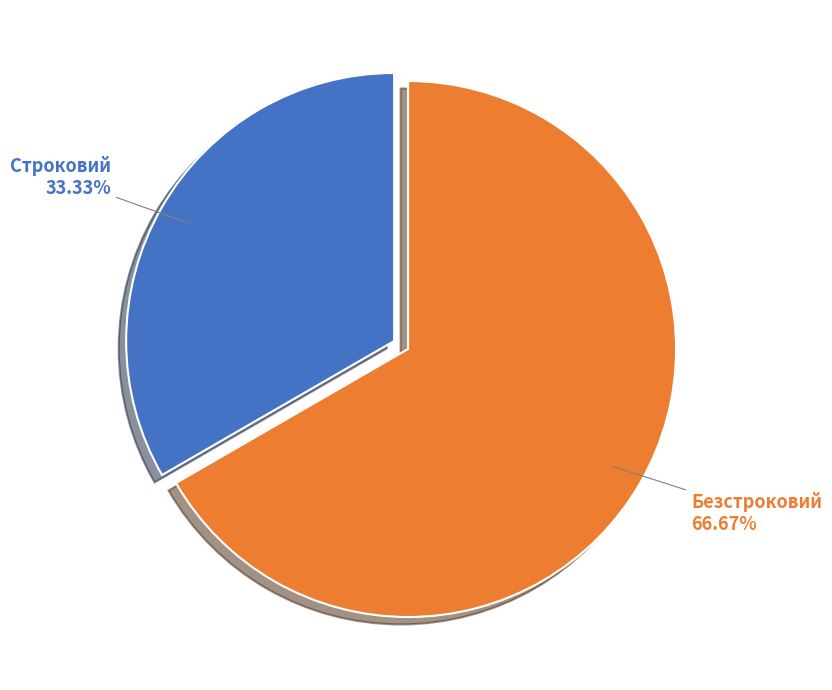

How much of the chart is everything except Безстроковий?

33.3%